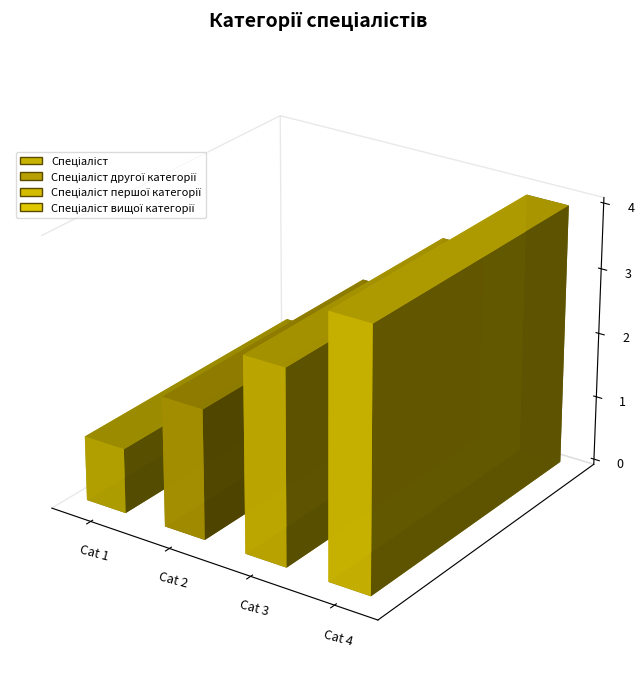

Are the bars horizontal?

No